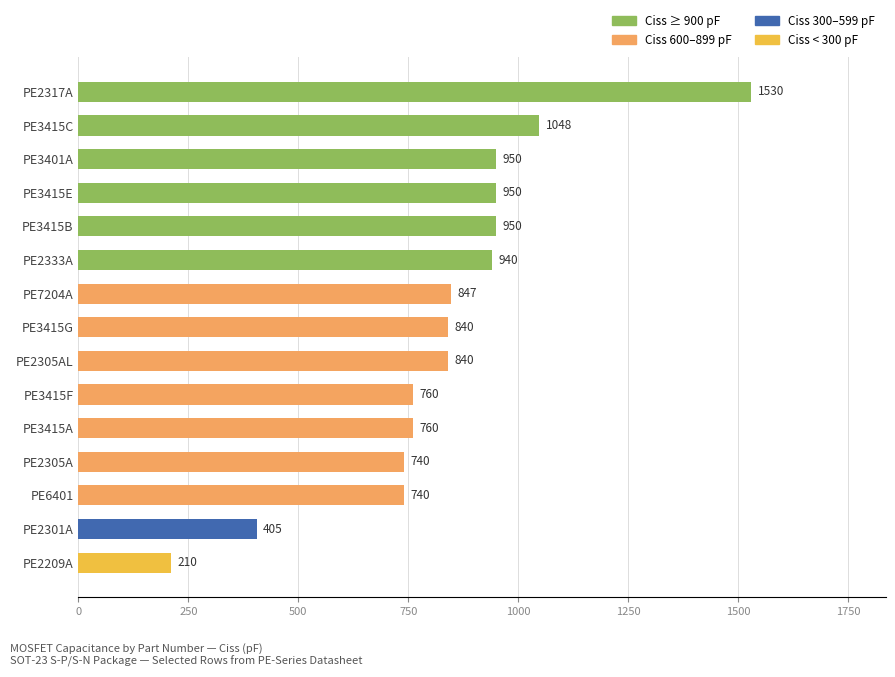

The chart shows a value of 740 at PE2305A. True or false?

True